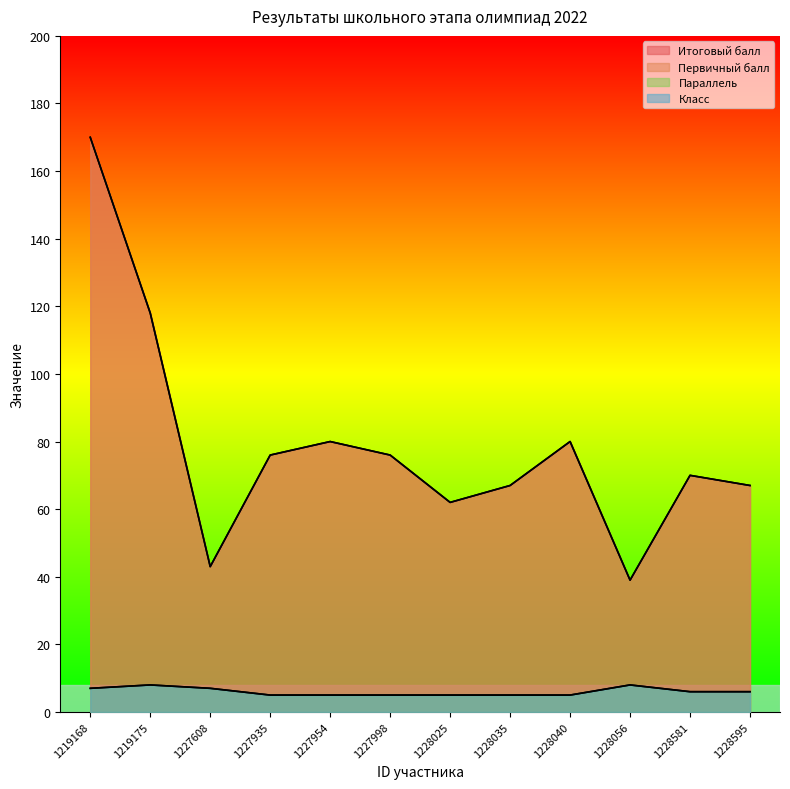

Between 1228025 and 1228040, which is larger?

1228040